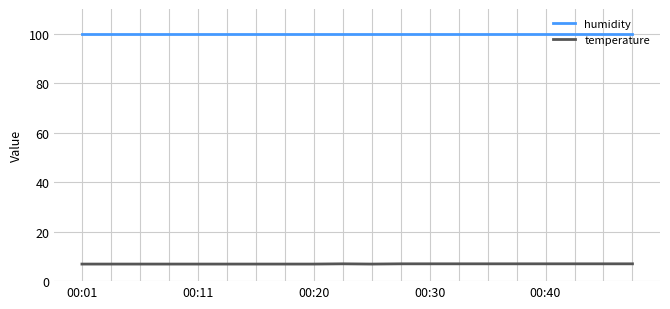

What is the smallest value displayed?

6.9